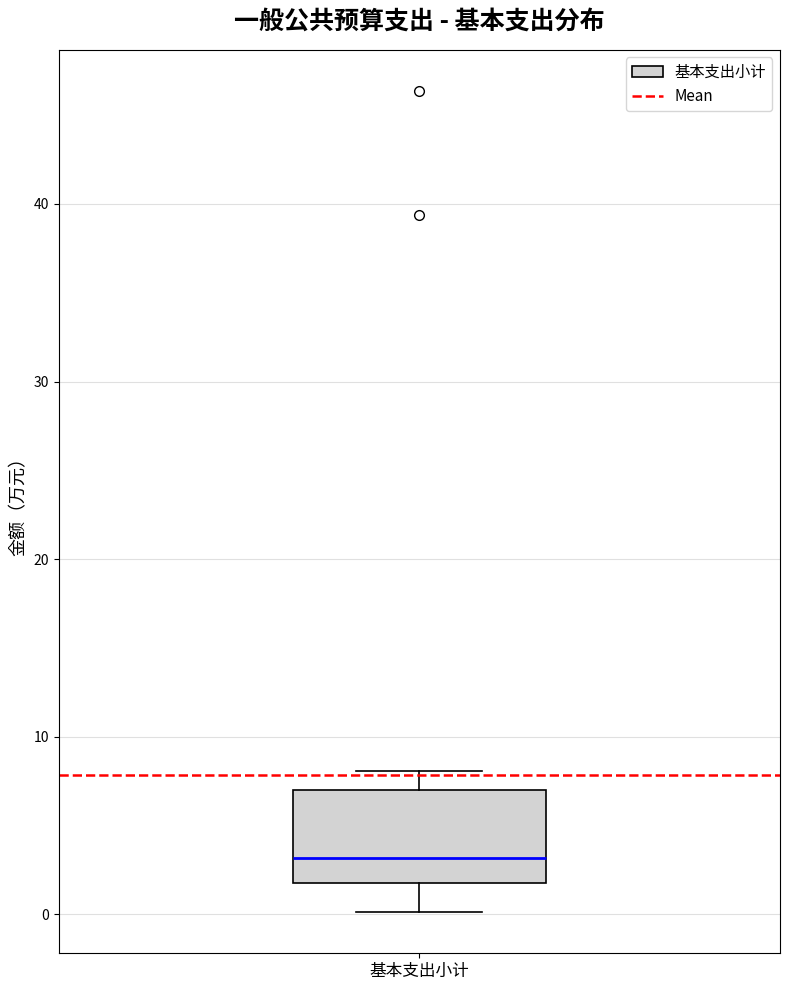

Read this box plot against the y-axis: the position of the median line, the range covered by the box, and the ends of both whiskers. The values are not printed on the chart, so give them approximately, as read against the axis.

median 3, box 2 to 7, whiskers 0 to 8